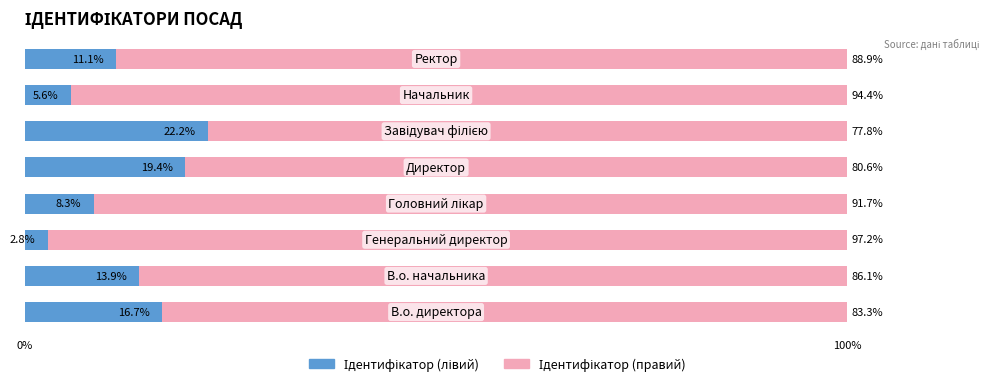

How many distinct data groups are displayed?

2